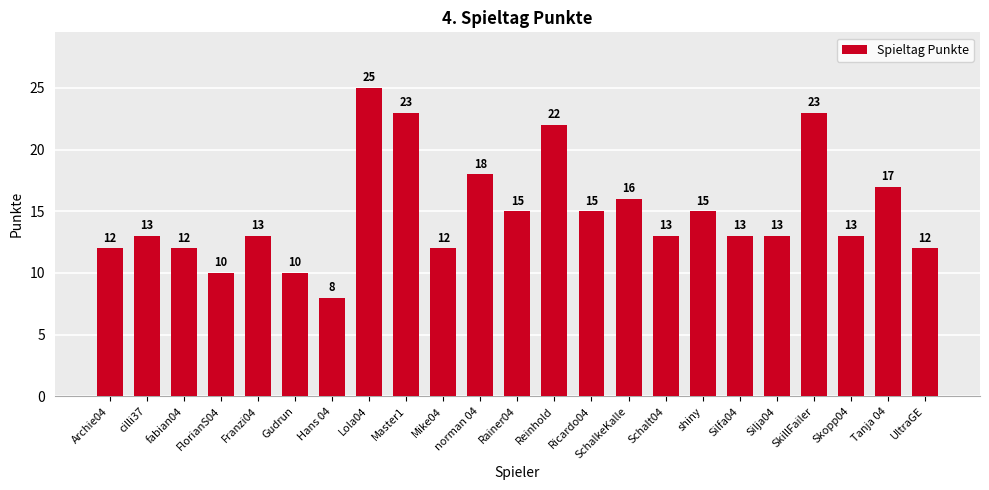

What is the label of the 20th bar from the right?

FlorianS04